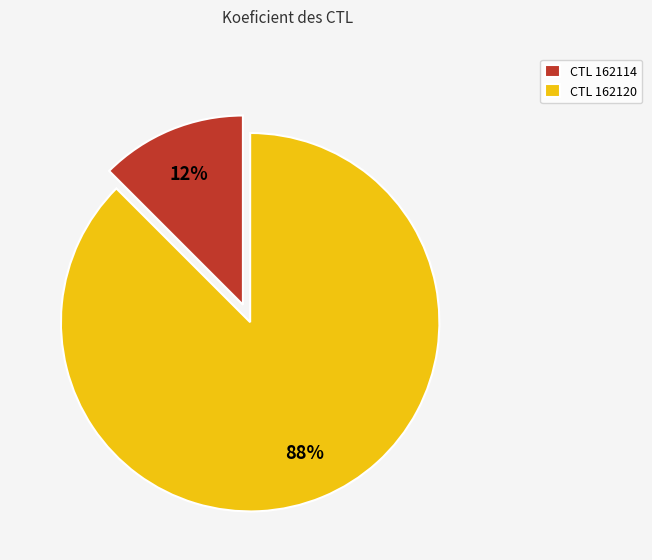

Which has a higher value, CTL 162114 or CTL 162120?

CTL 162120